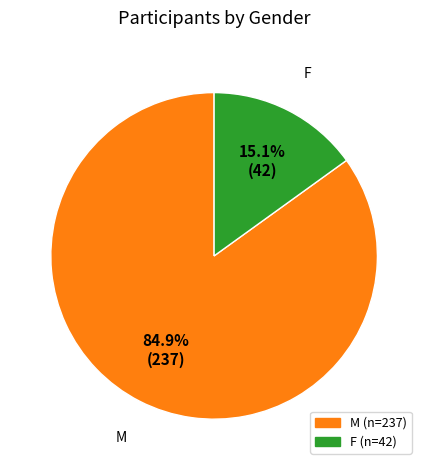

To the nearest percent, what is the combined percentage of F and M?

100%